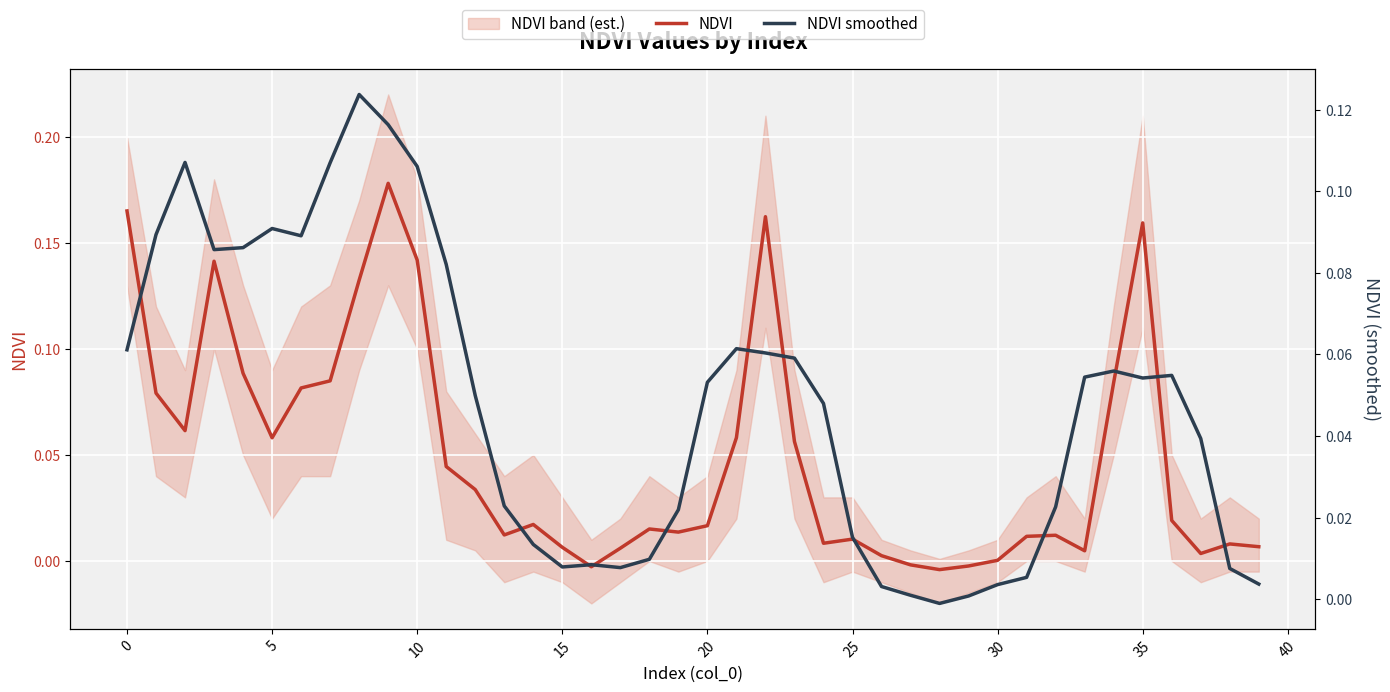

What are all the series names shown in the legend?

NDVI, NDVI smoothed